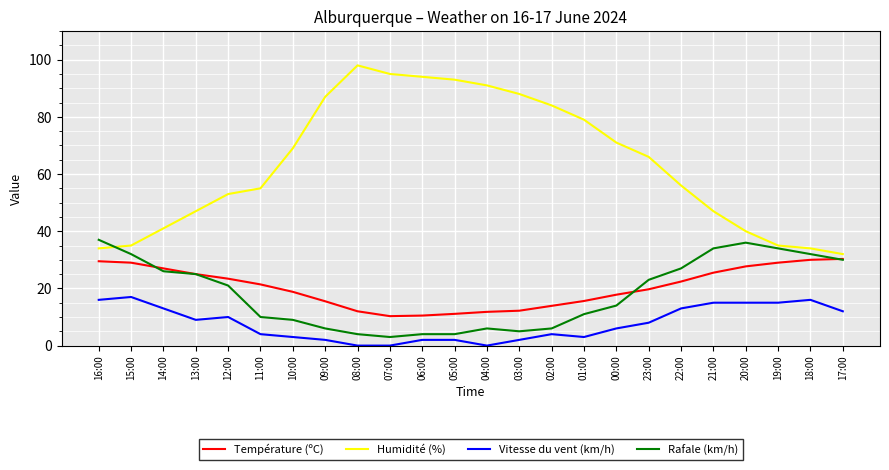

What is the minimum value for Rafale (km/h)?

3.0